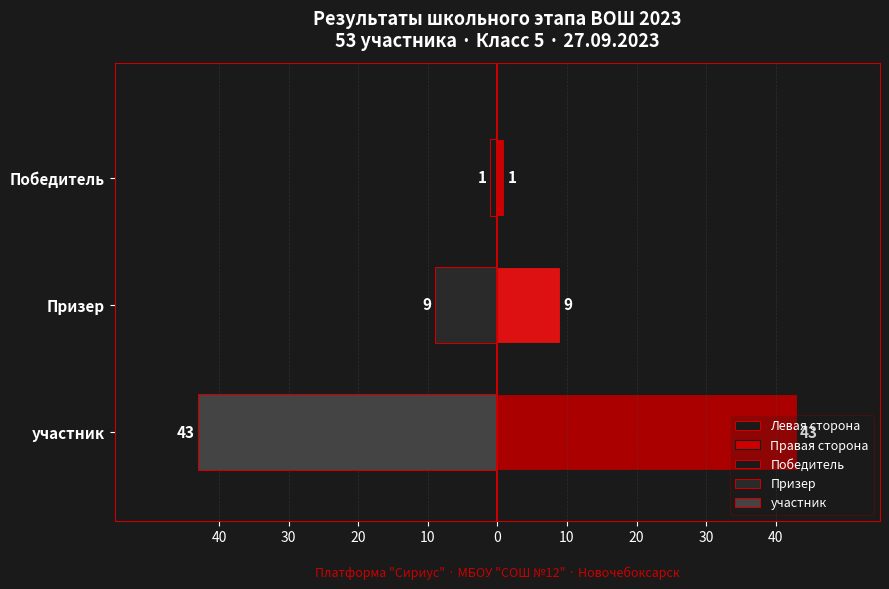

Reading left to right, extract all data points from this chart.

Левая сторона: -1	-9	-43
Правая сторона: 1	9	43